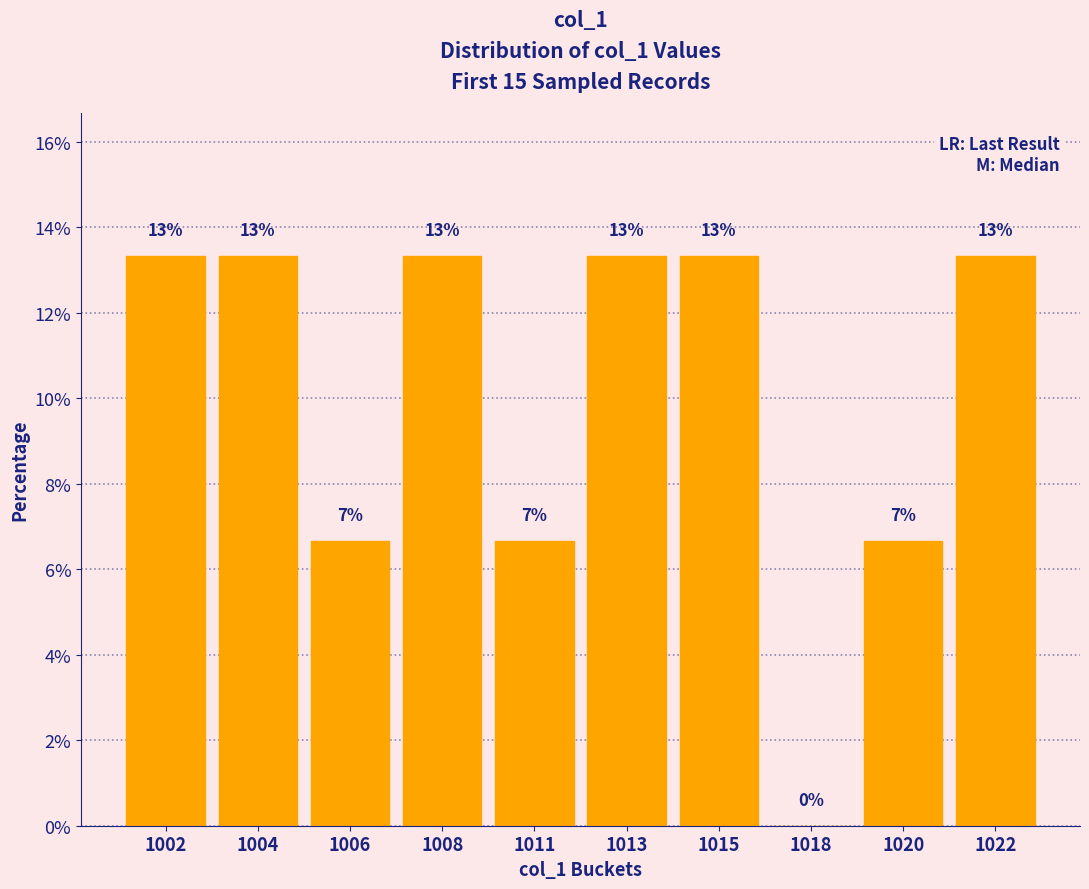

At which label does the data first exceed 13?

1002